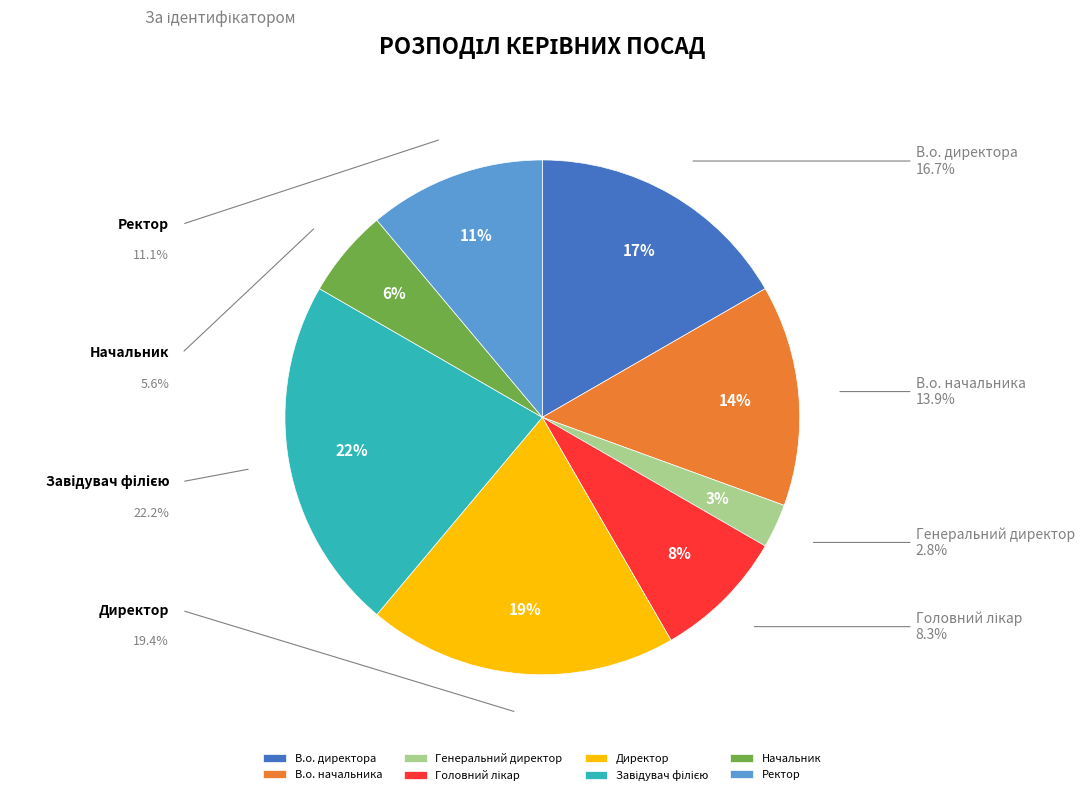

Is it true that Головний лікар is 8% of the pie?

True